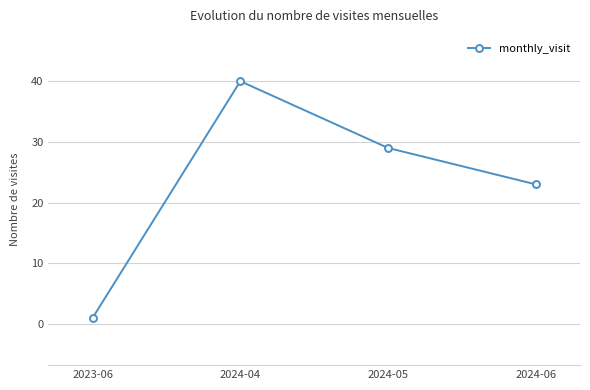

What is the label of the 4th point from the right?

2023-06